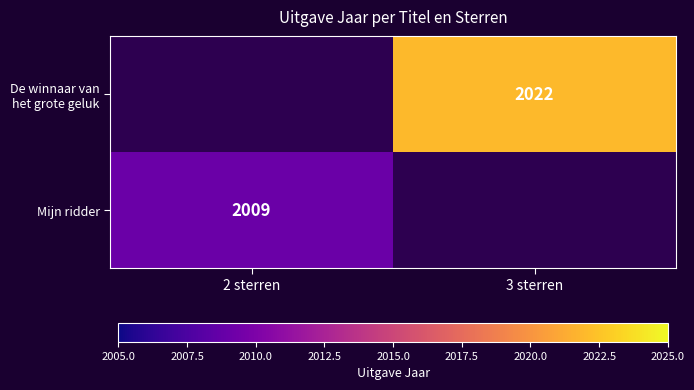

Is the value of Mijn ridder at 2 sterren greater than the value of De winnaar van het grote geluk at 3 sterren?

No